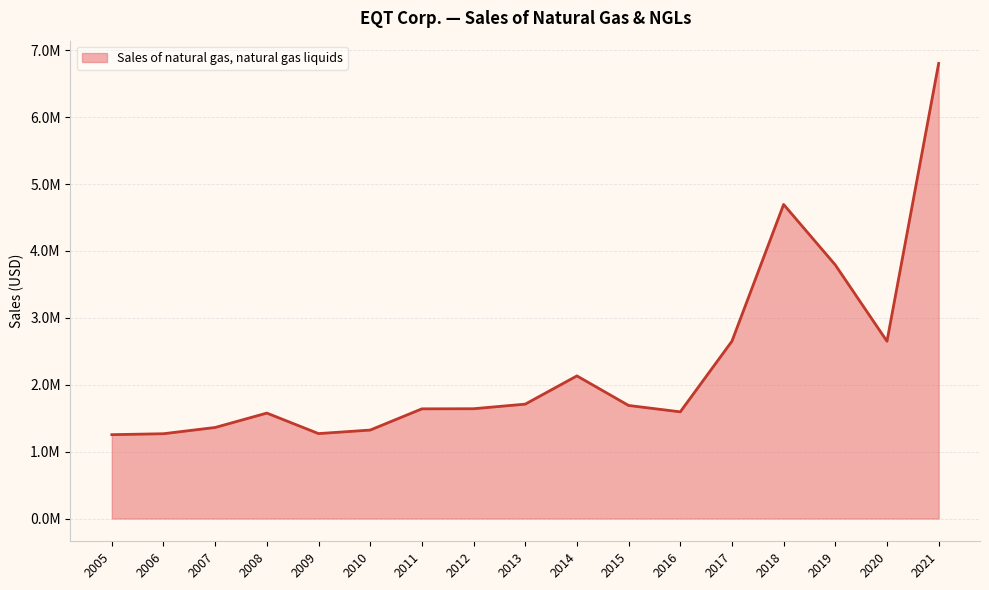

What is the value of the 16th point from the left?

2650299